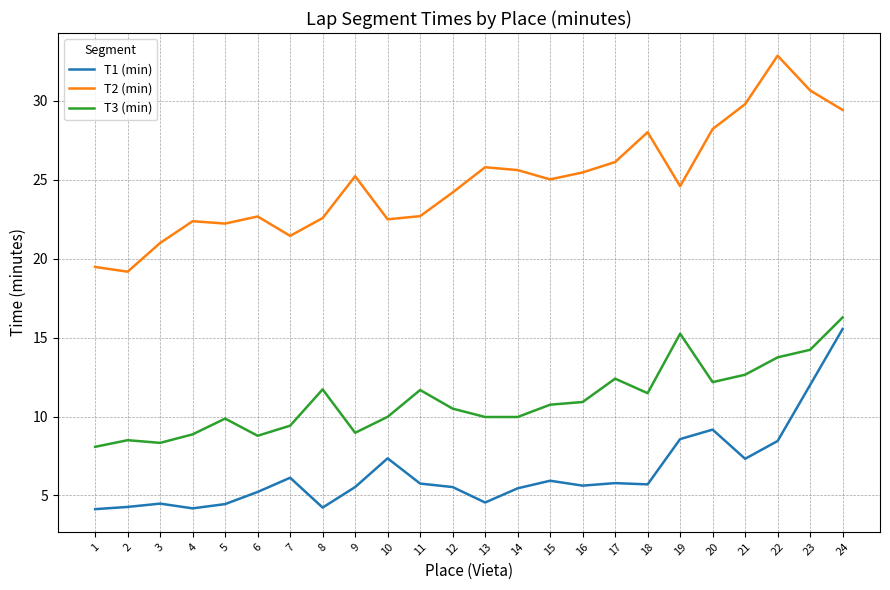

True or false: T2 (min) and T3 (min) cross at least once.

False